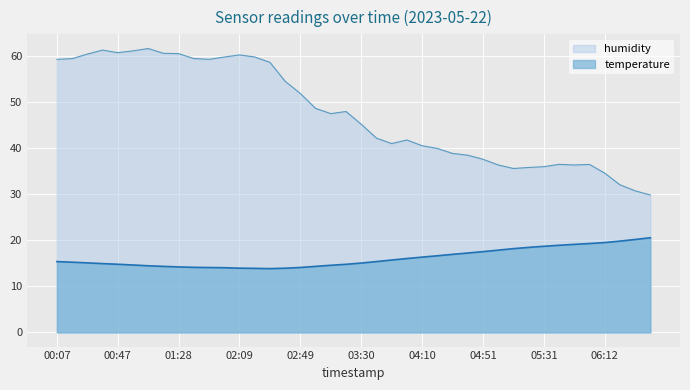

The temperature series shows 23.5 at 02:19. True or false?

False